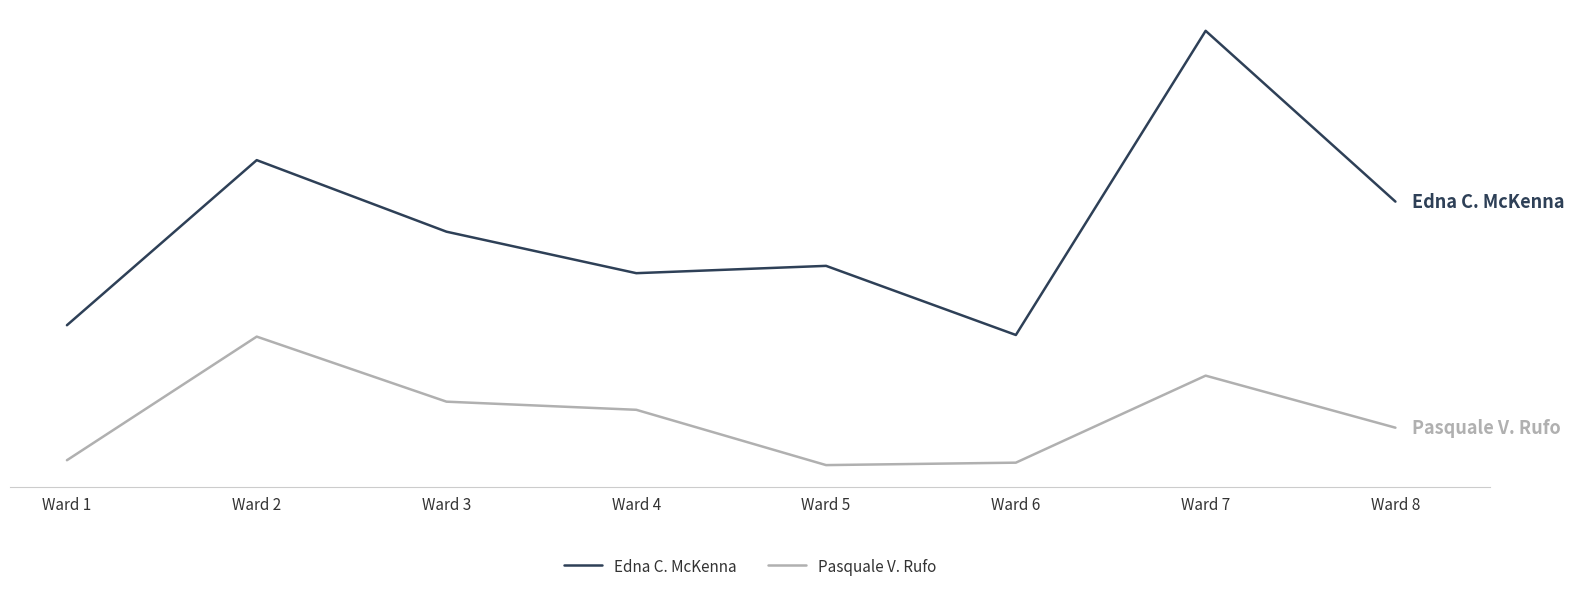

Where is Pasquale V. Rufo nearest to the value 170?

Ward 3